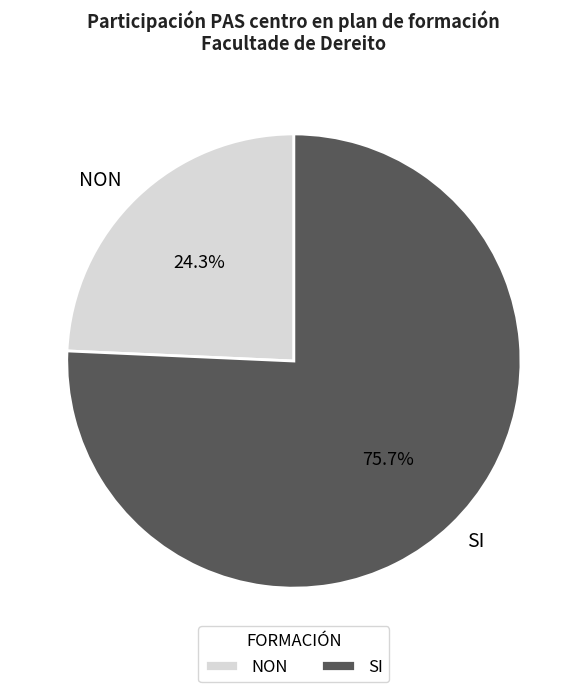

What is the total percentage of NON and SI?

100.0%